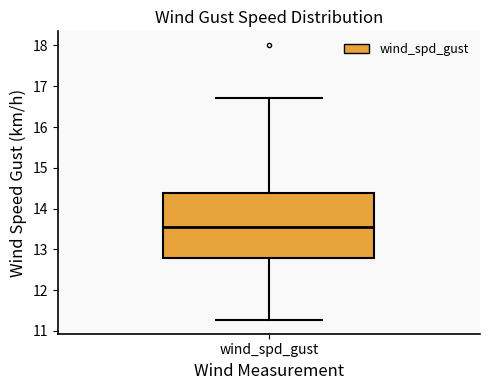

Read this box plot against the y-axis: the position of the median line, the range covered by the box, and the ends of both whiskers. The values are not printed on the chart, so give them approximately, as read against the axis.

median 13.6, box 12.8 to 14.4, whiskers 11.3 to 16.7